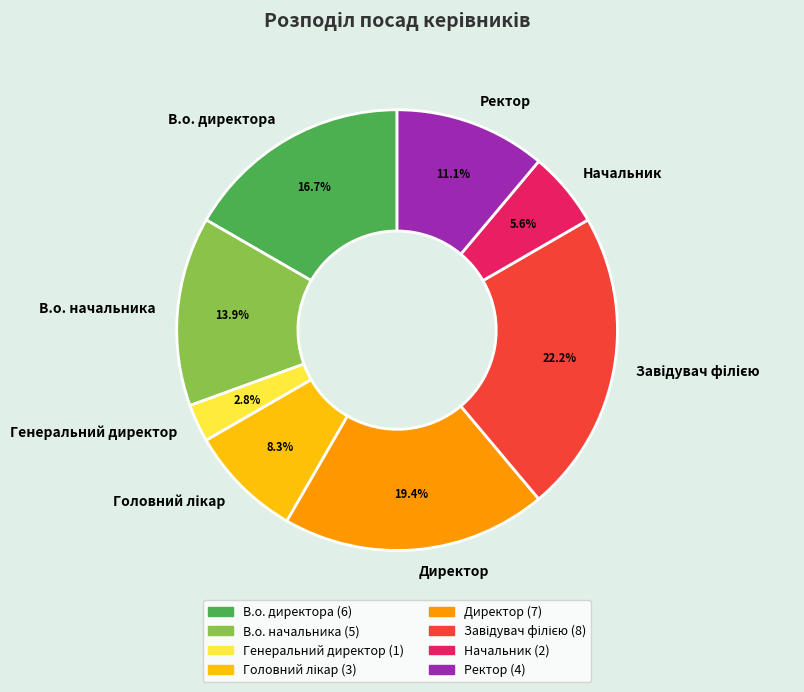

Does Ректор account for over 50% of the chart?

No